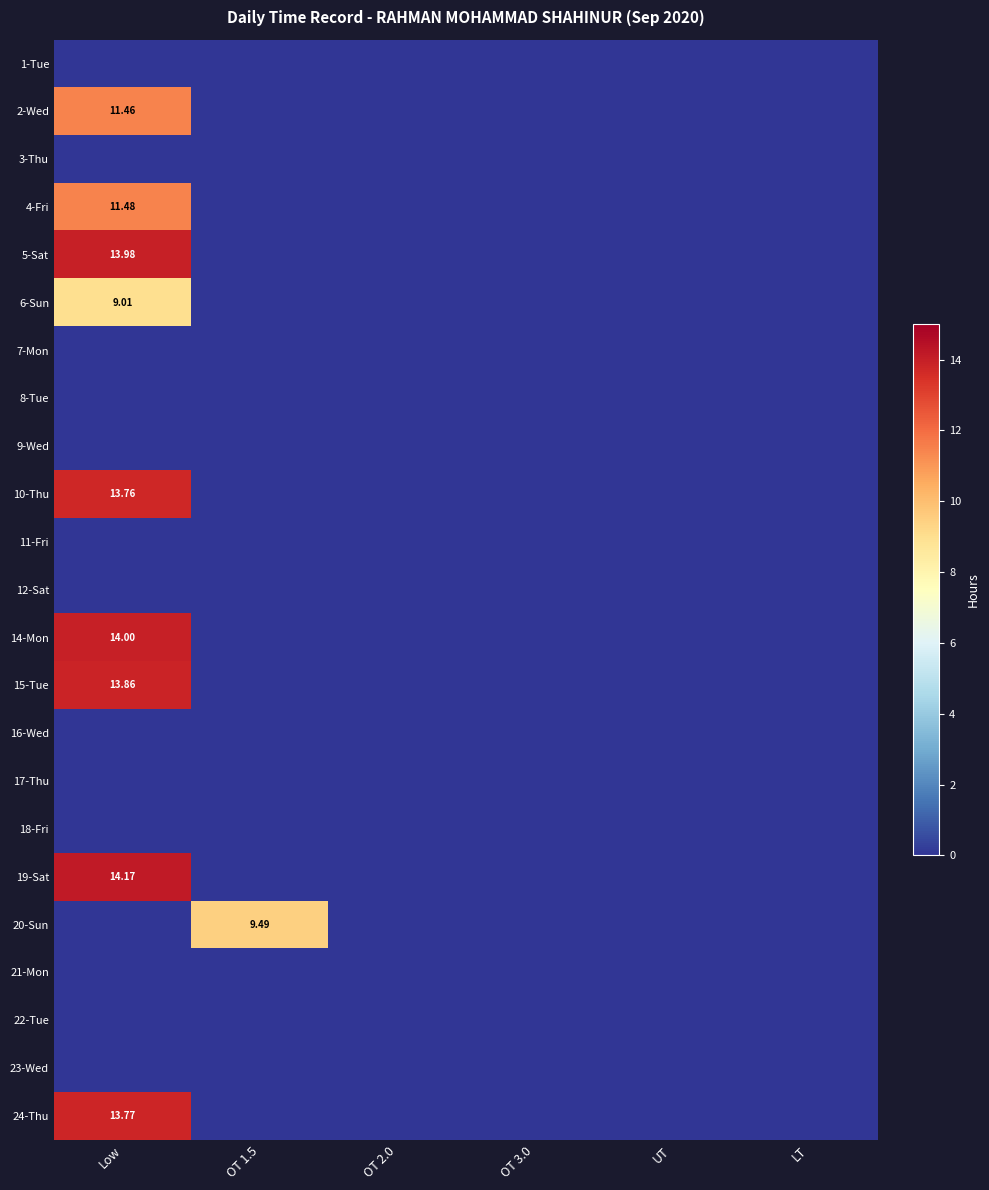

Which series has the widest spread of values?

19-Sat